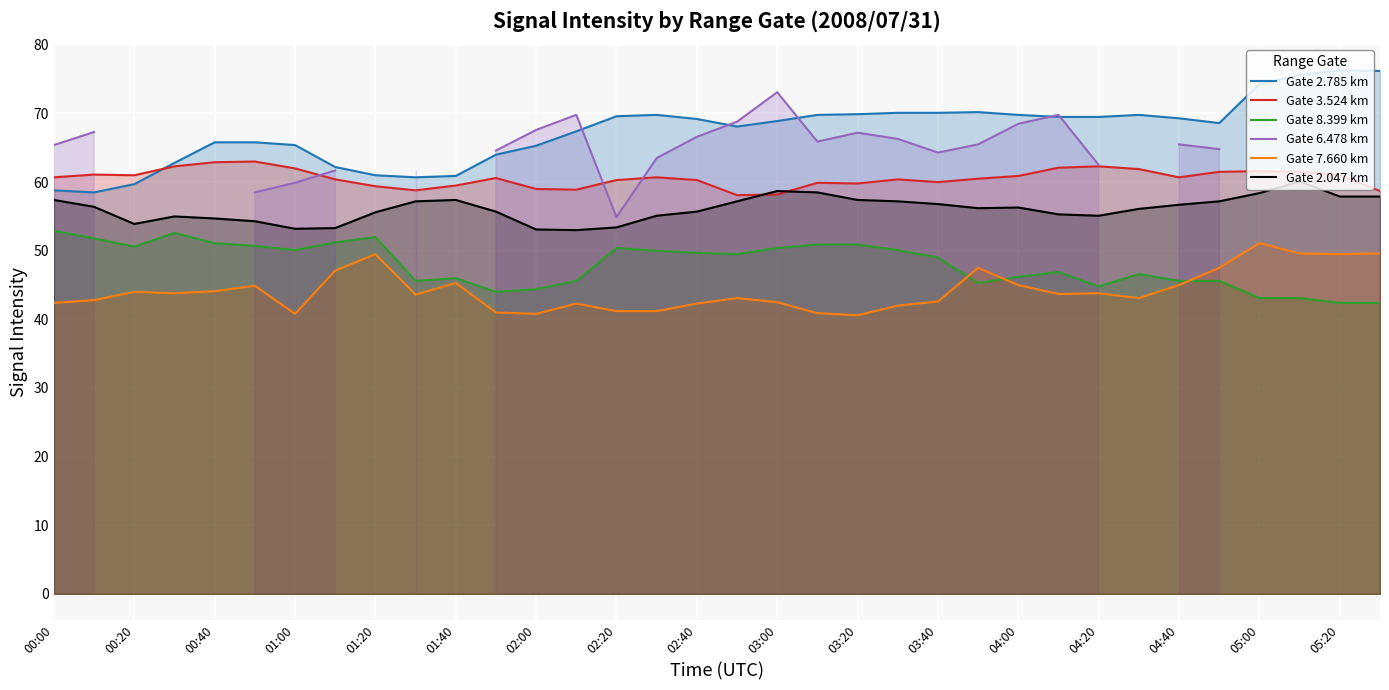

What is the difference between the Gate 3.524 km values at 29 and 27?

0.4